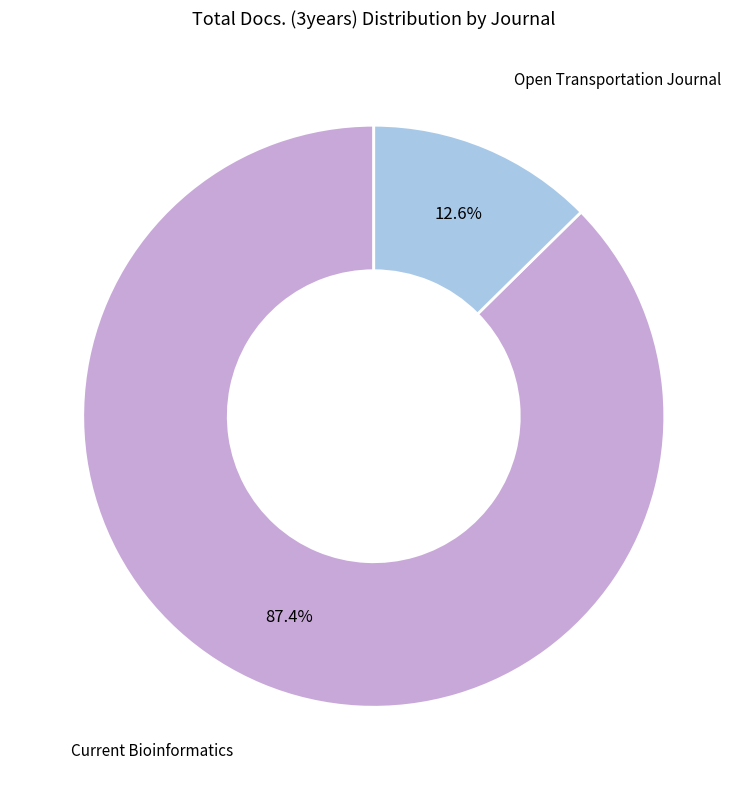

How many segments does this pie chart have?

2